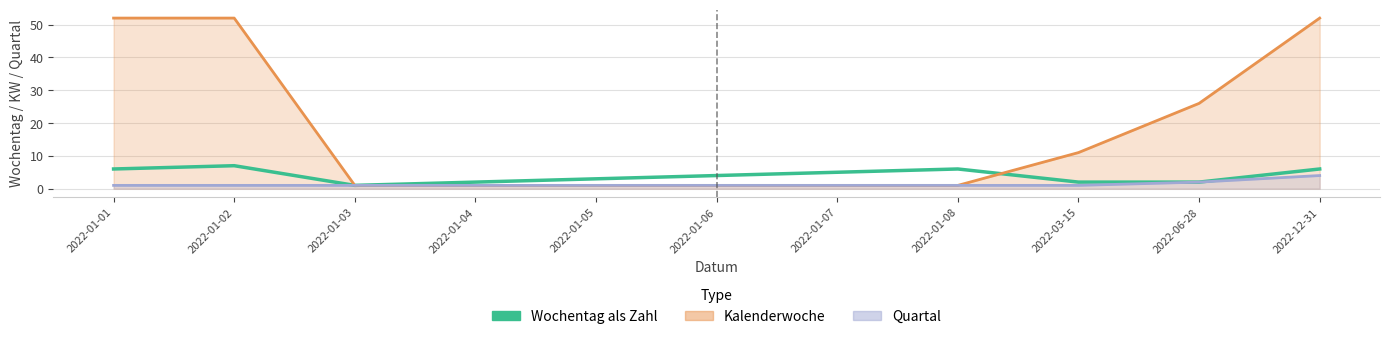

How many categories are shown in the chart?

11